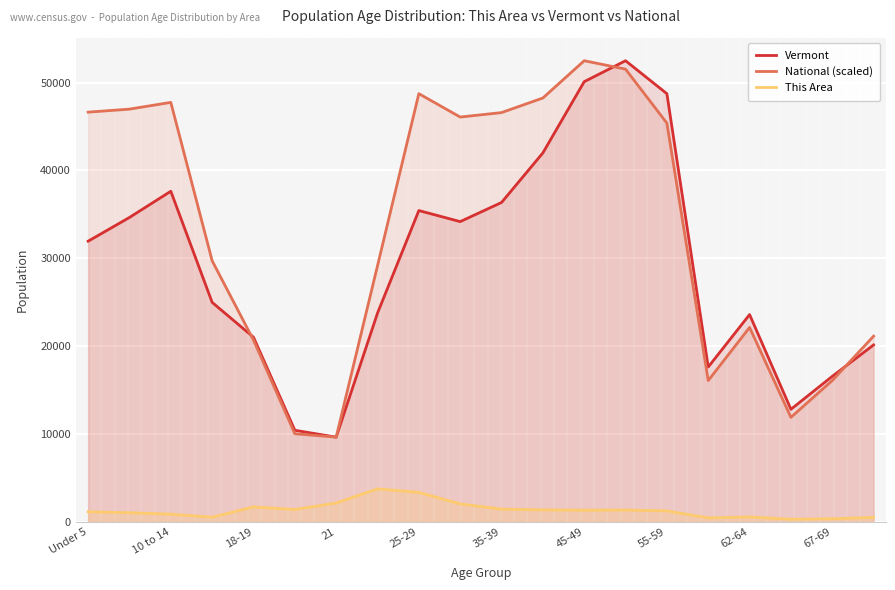

What is the lowest value of the Vermont series?

9651.0